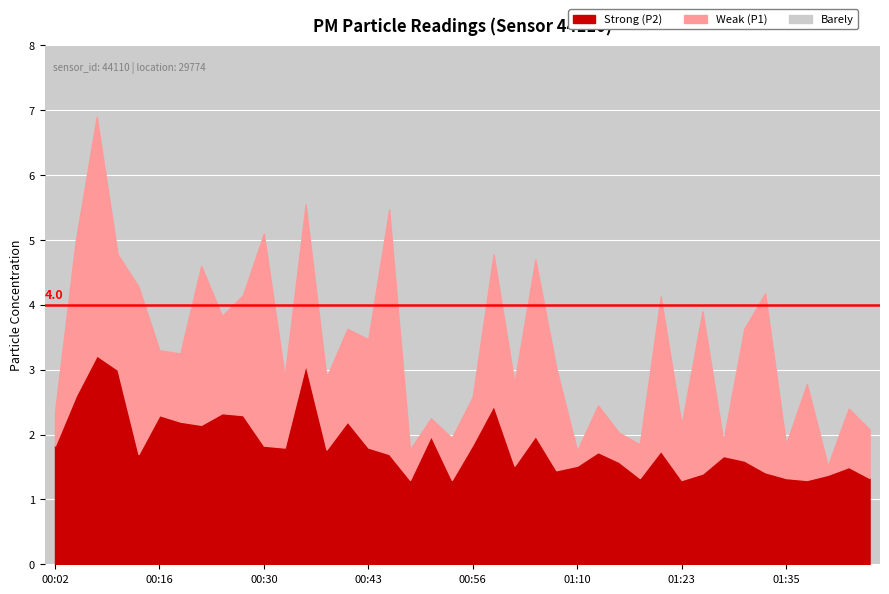

What is the minimum value for P2?

1.3